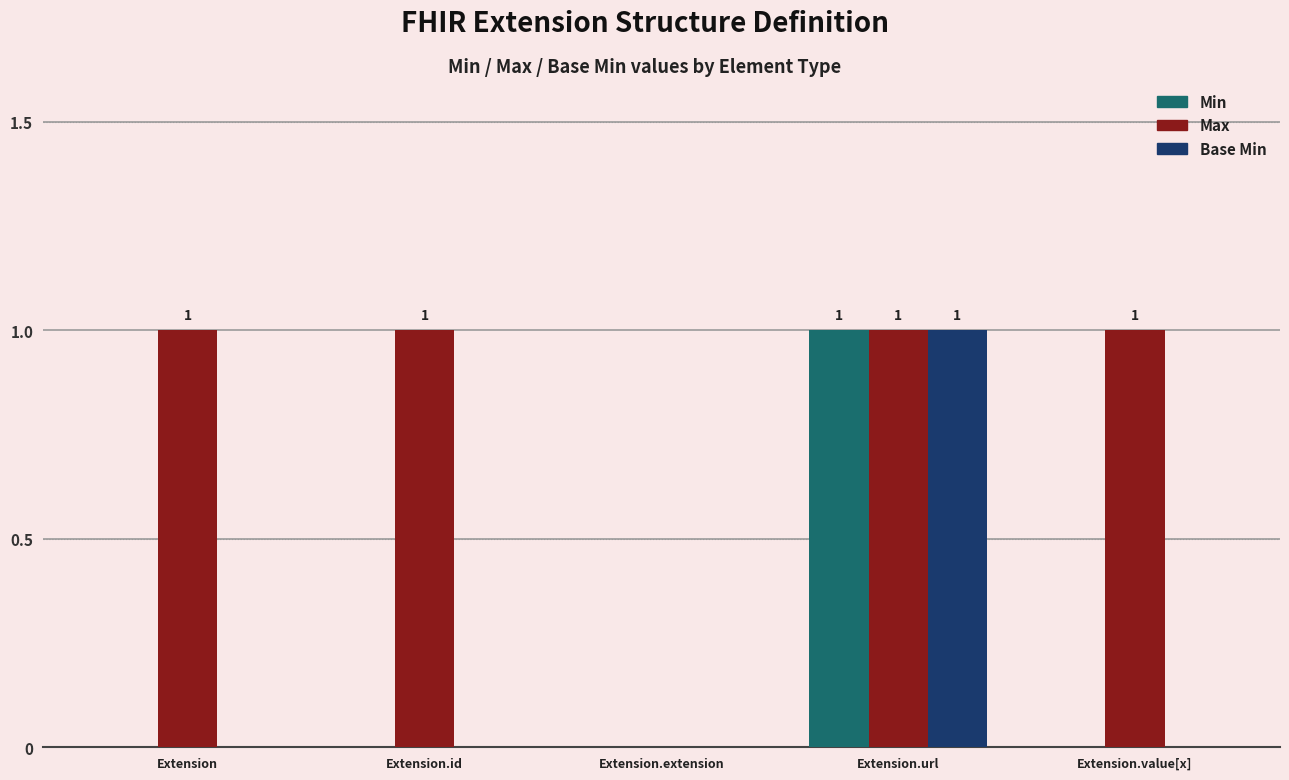

Between Extension and Extension.extension, which series saw the biggest shift?

Max